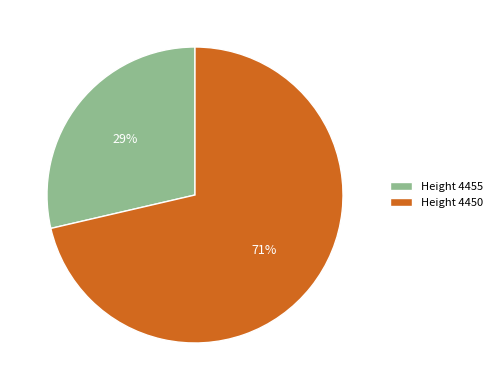

Approximately how many times larger is the value at Height 4455 compared to Height 4450?

0.4